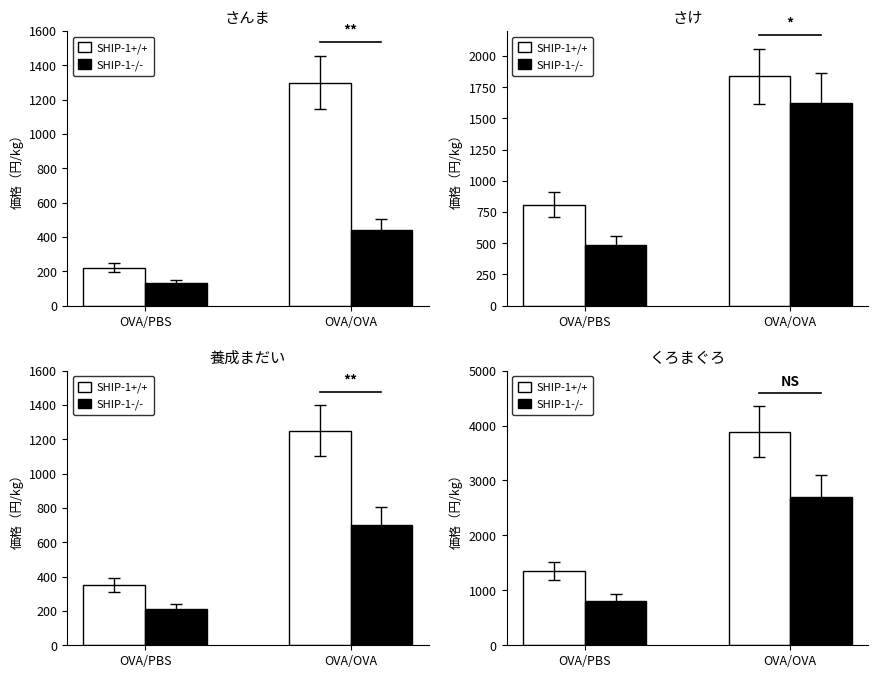

Count the number of data series in this chart.

2